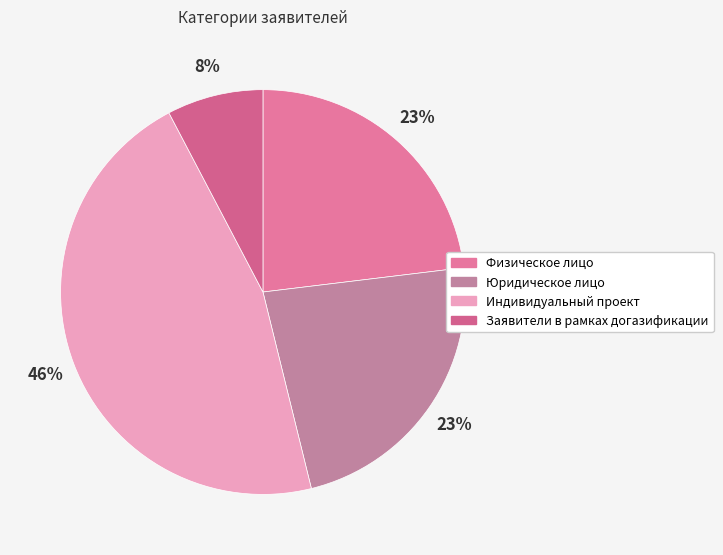

What percentage is the Заявители в рамках догазификации slice, to the nearest percent?

8%